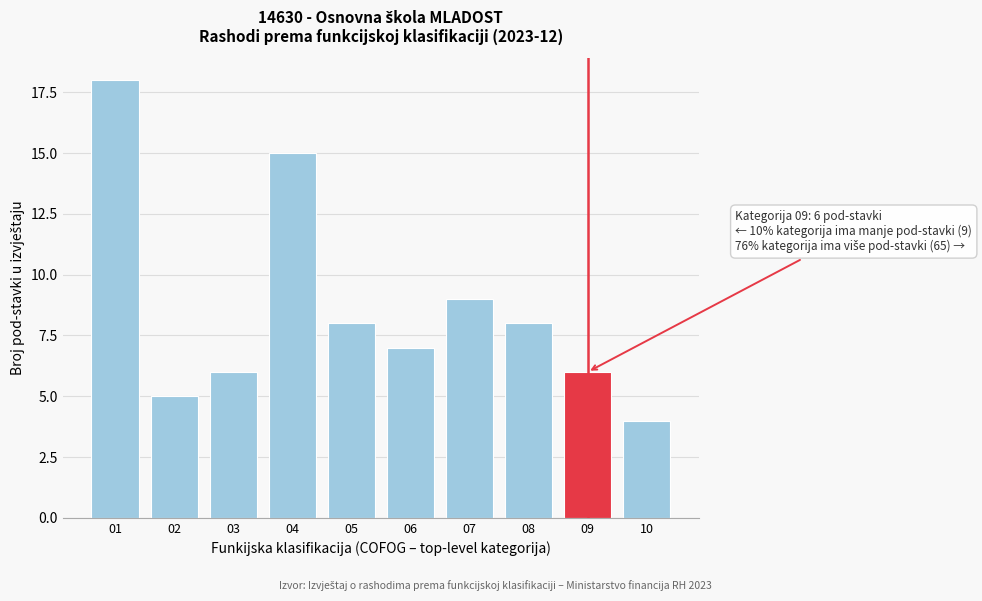

Reading left to right, what are all the values shown in this chart?

18	5	6	15	8	7	9	8	6	4